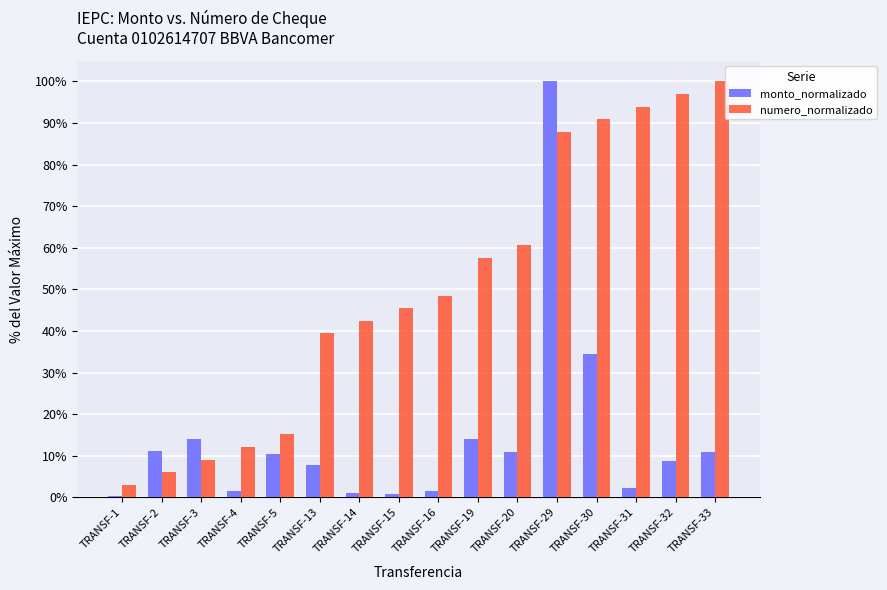

How many values in the numero_normalizado series are below 48?

8